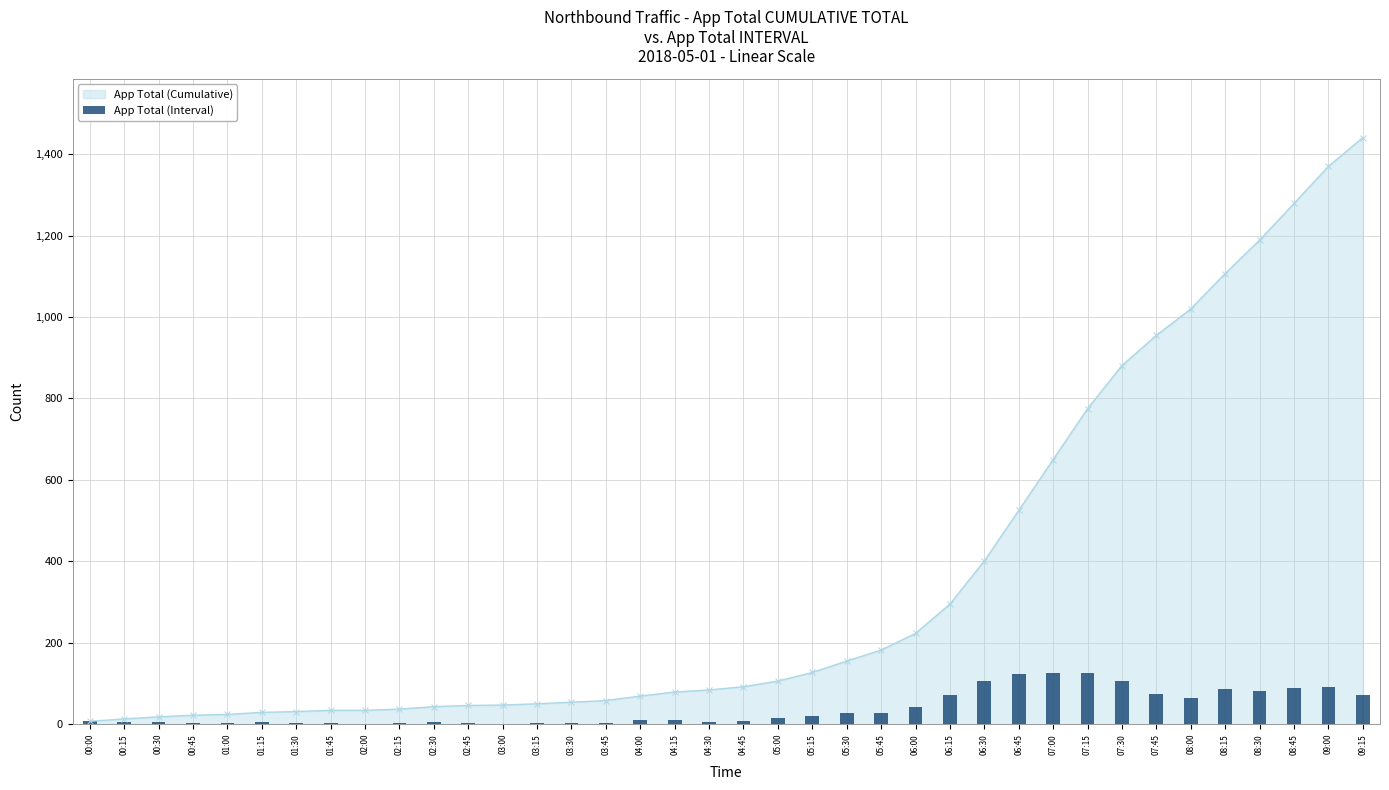

What position from the right is 05:15?

17